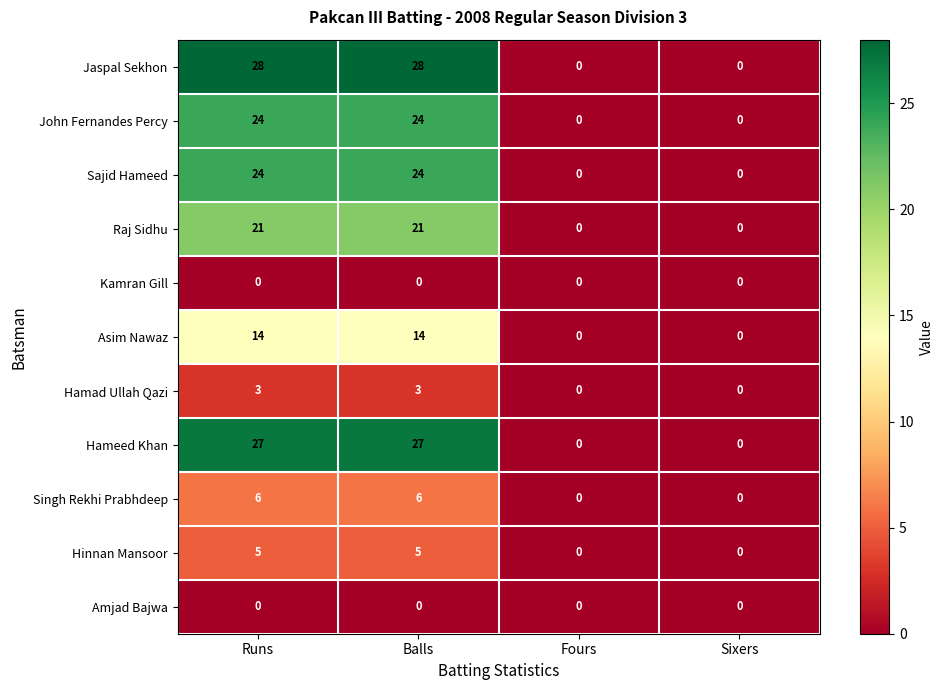

Which series has the largest range (max minus min)?

Jaspal Sekhon